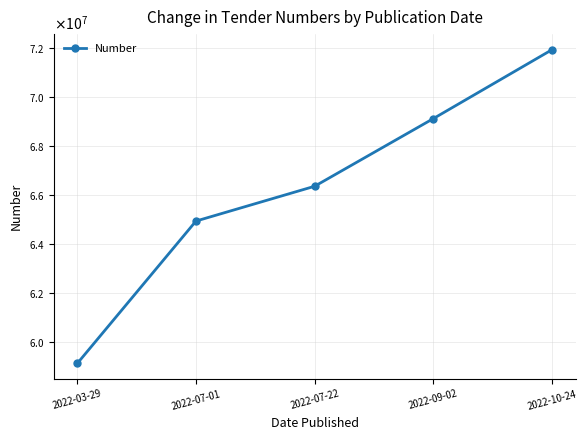

What is the difference between the maximum and minimum values?

12788472